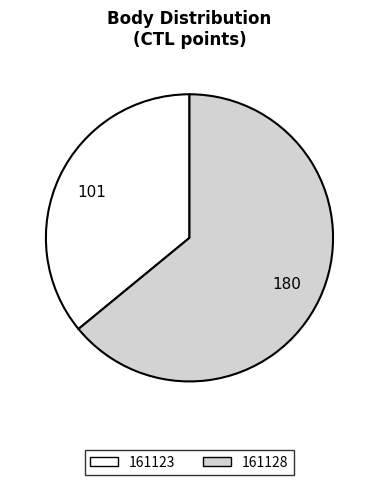

Which has a higher value, 161128 or 161123?

161128